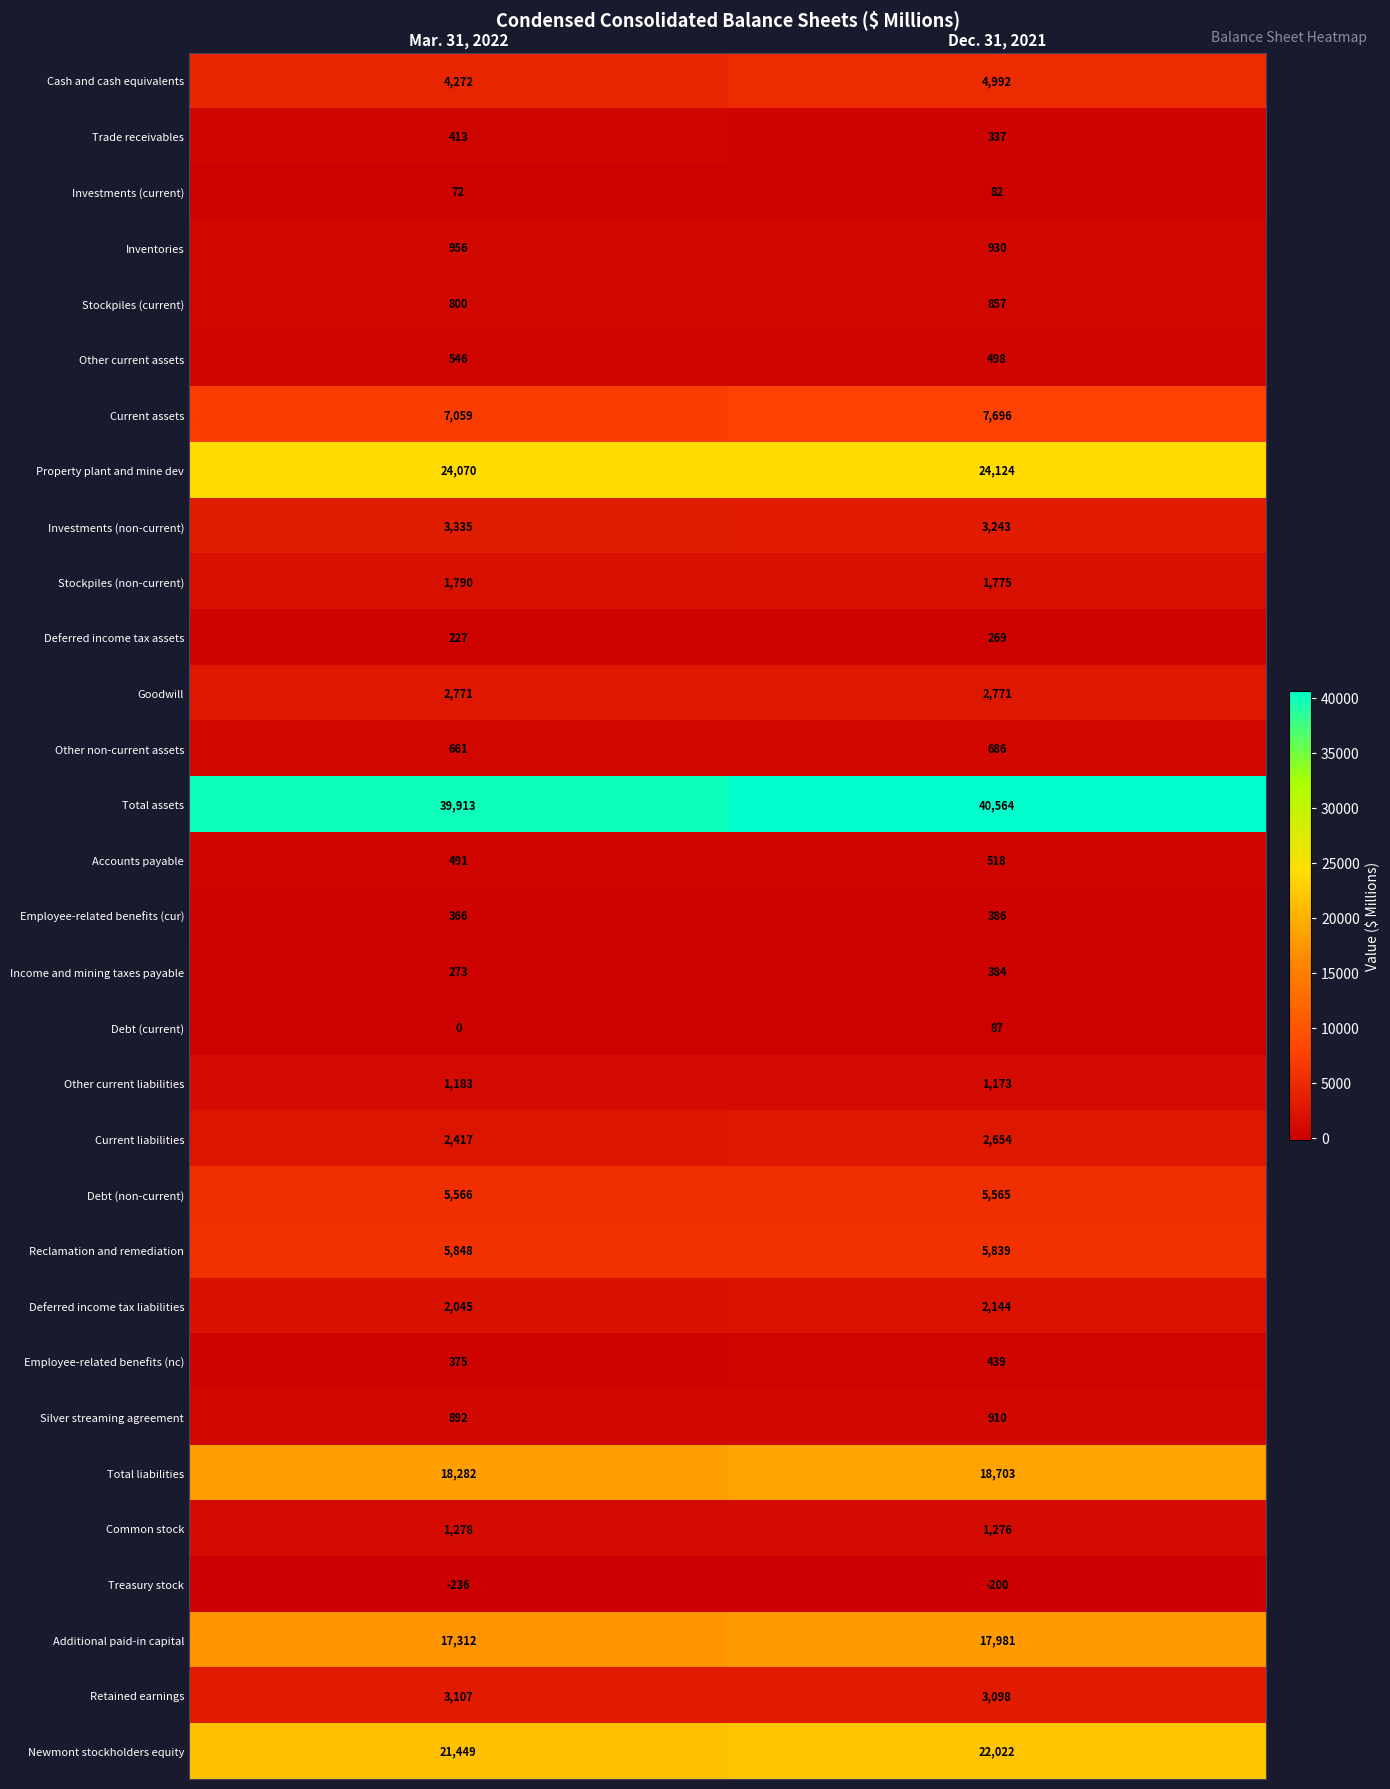

What is the spread (max minus min) of values at Dec. 31, 2021?

40764